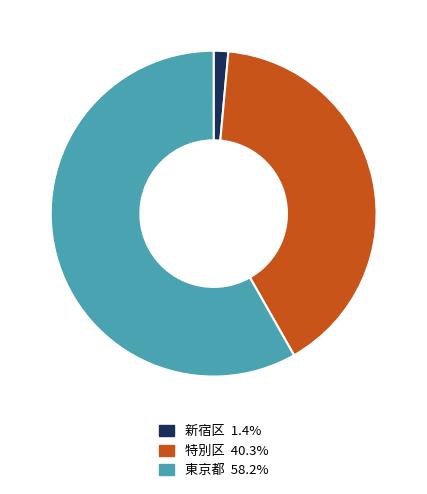

Is it true that 東京都 is 73% of the pie?

False